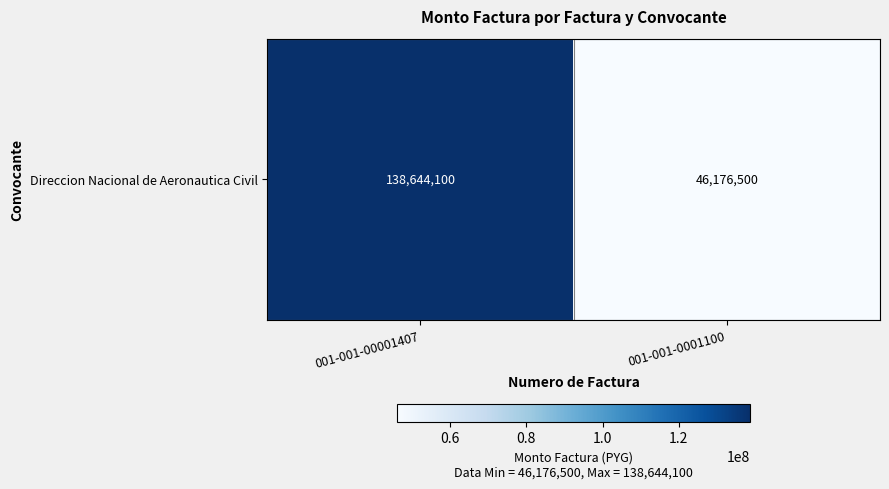

Reading right to left, transcribe all the data shown in this chart.

001-001-0001100=46176500	001-001-00001407=138644100